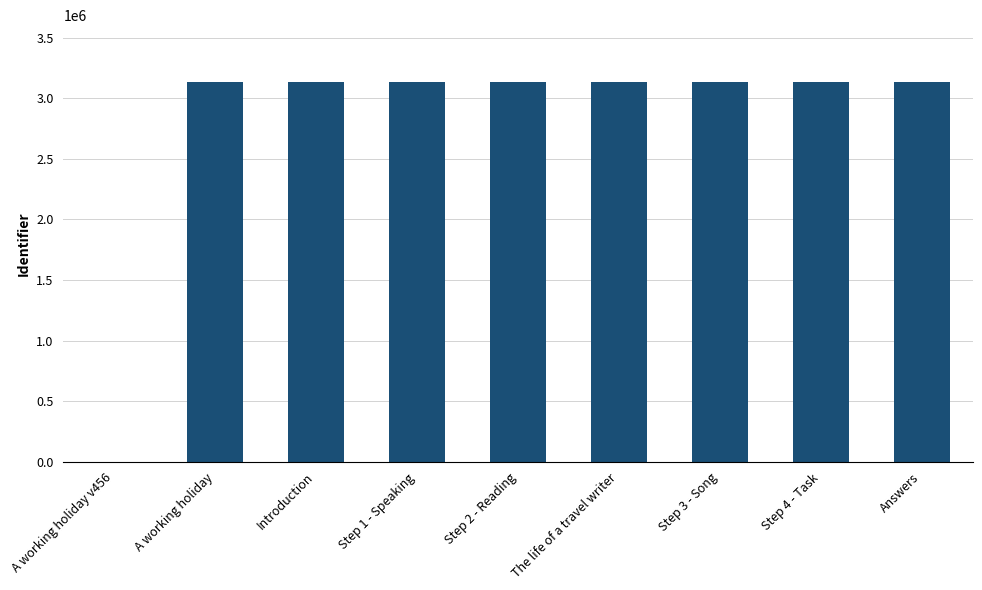

What is the change in value from Step 2 - Reading to Step 4 - Task?

+7